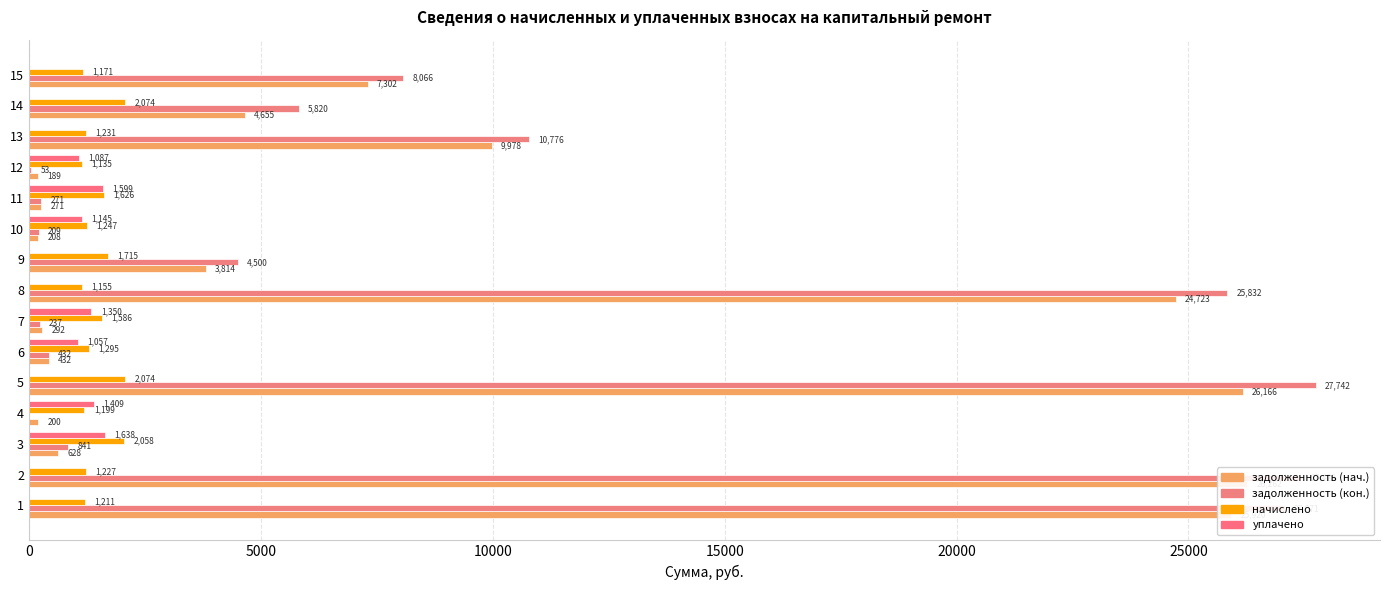

The задолженность (нач.) series shows 314.1 at 12. True or false?

False